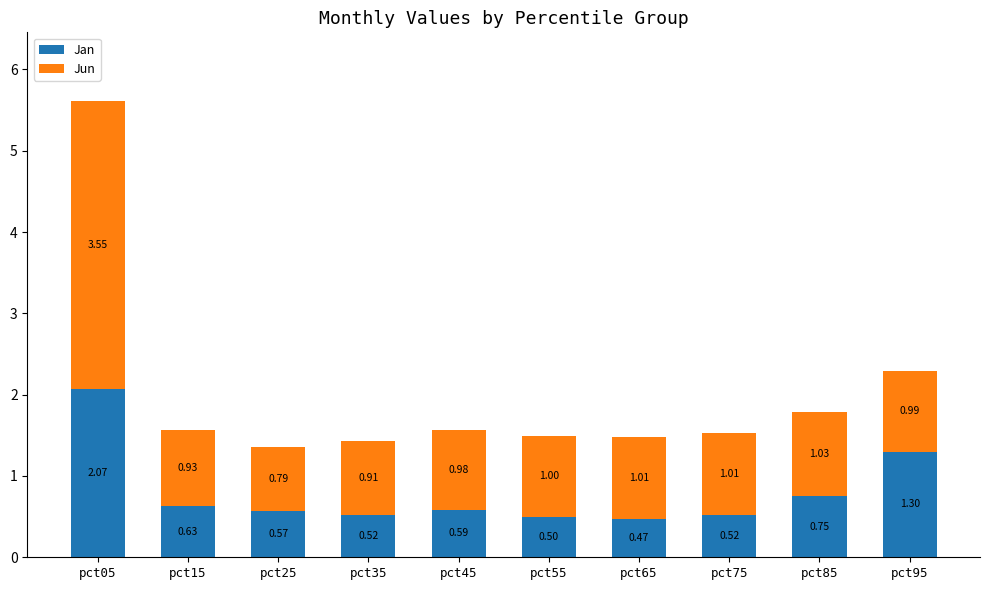

At which category is the sum across all series the highest?

pct05